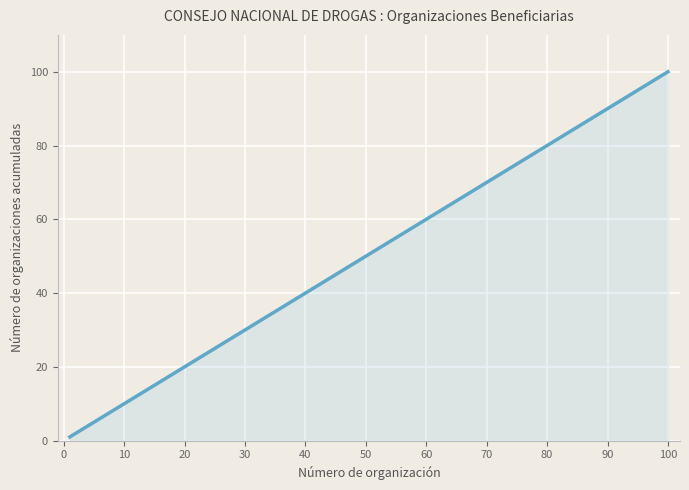

Does the chart display data point markers on the line(s)?

No